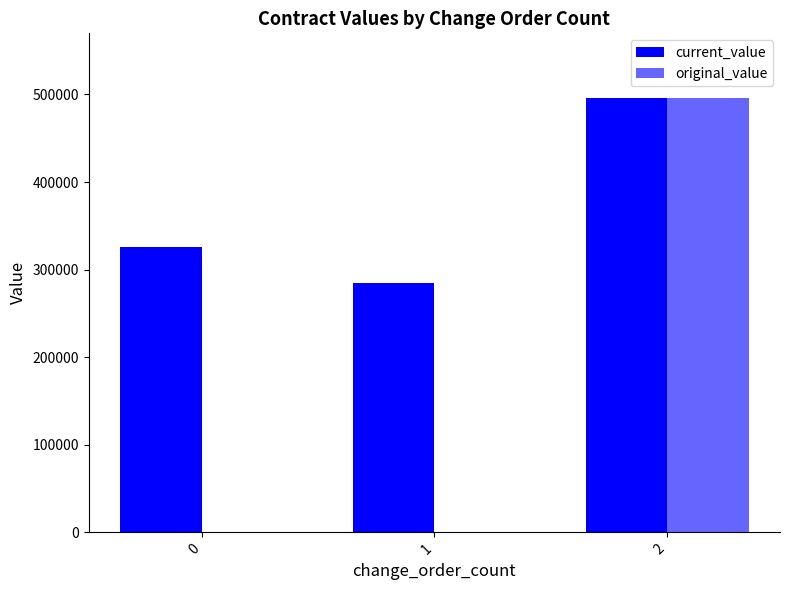

Is it true that current_value equals 284800 at 1?

True